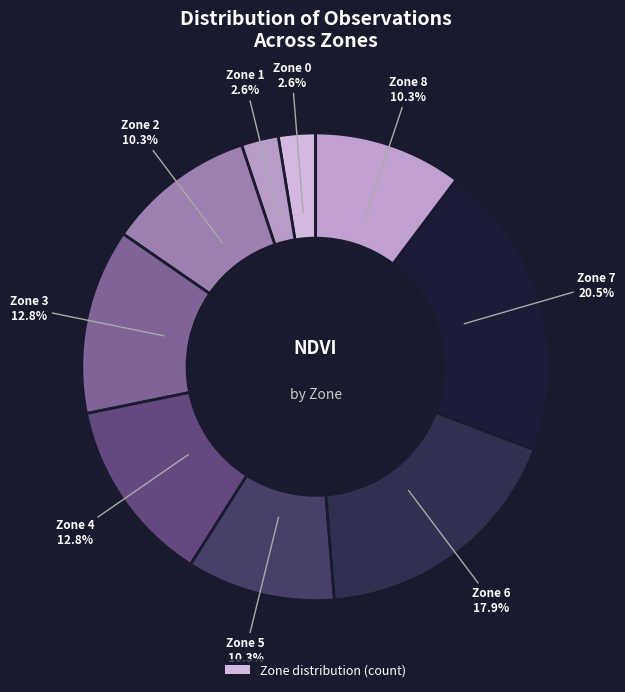

How many slices are in this pie chart?

9